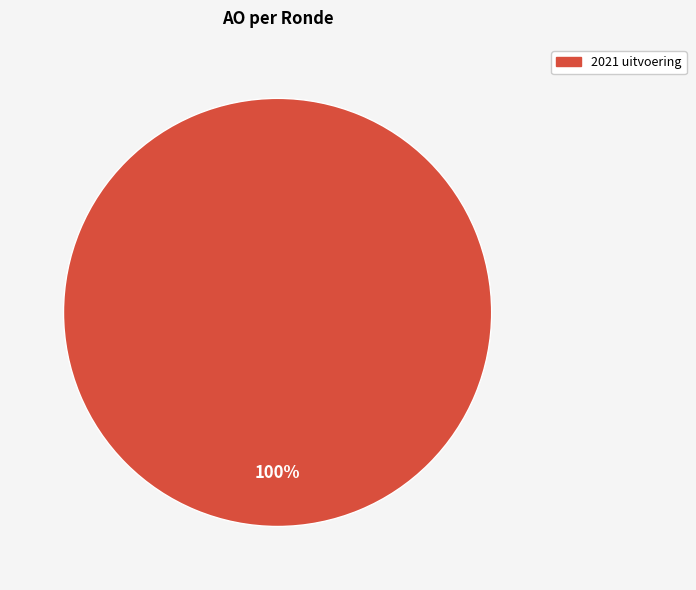

How many segments does this pie chart have?

1